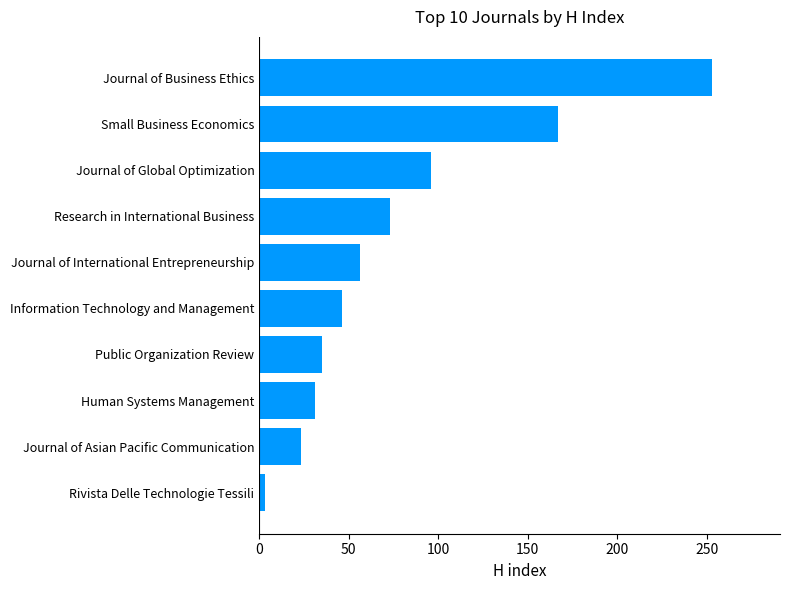

Reading top to bottom, extract all data points from this chart.

253	167	96	73	56	46	35	31	23	3